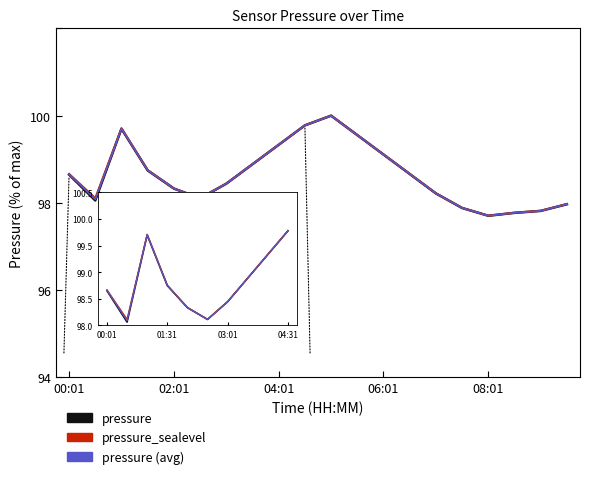

List the series in order of their overall mean, highest first.

pressure_sealevel, pressure (avg), pressure